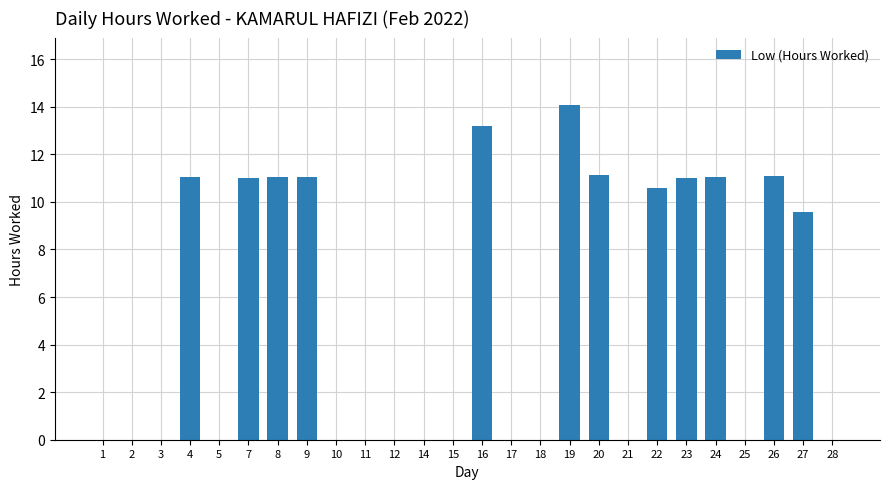

Where is the data nearest to the value 7?

27